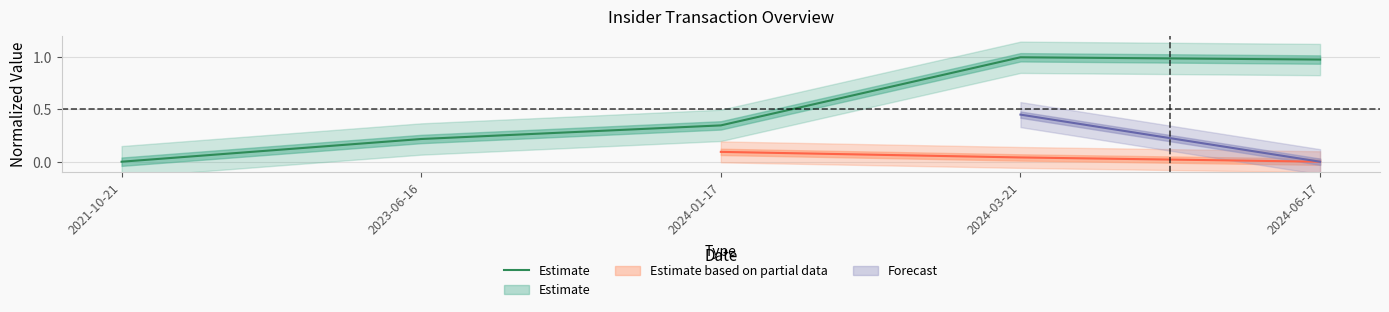

The chart shows a value of 1.4 at 2024-06-17. True or false?

False